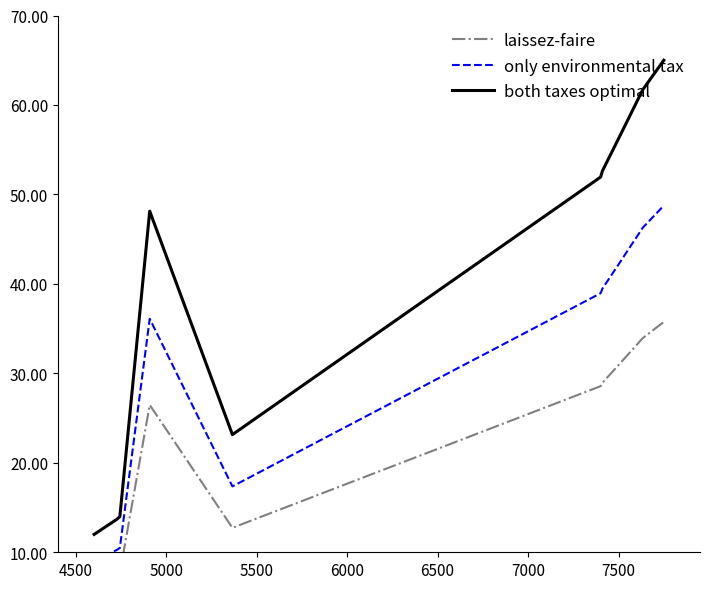

What is the minimum value for both taxes optimal?

12.0